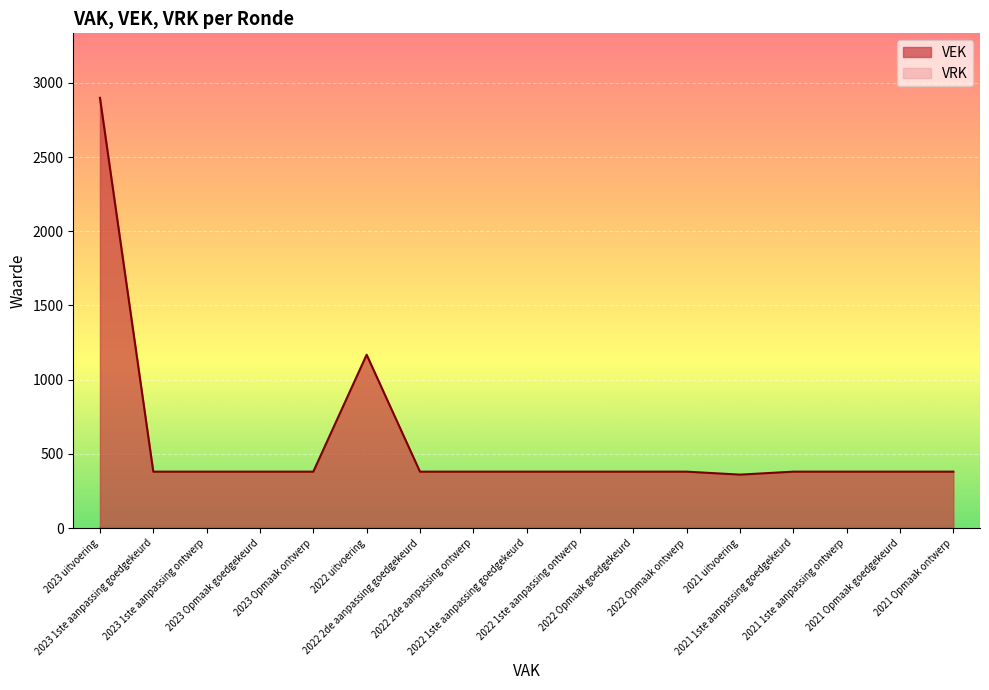

How many lines are shown in the chart?

2